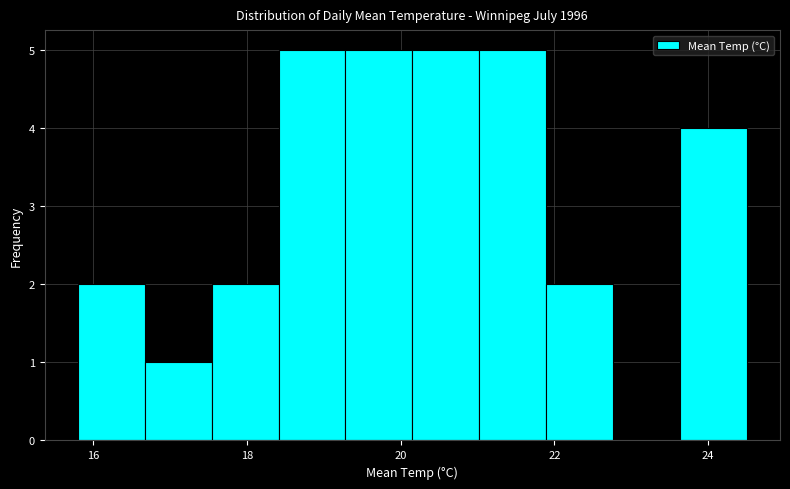

Reading left to right, transcribe this chart: for each bar, give the range it covers on the x-axis and its height. Neither the bar edges nor the heights are printed on the chart, so give them approximately, as read against the axes.

15.8 to 16.6: 2
16.6 to 17.6: 1
17.6 to 18.4: 2
18.4 to 19.2: 5
19.2 to 20.2: 5
20.2 to 21.0: 5
21.0 to 21.8: 5
21.8 to 22.8: 2
22.8 to 23.6: 0
23.6 to 24.6: 4